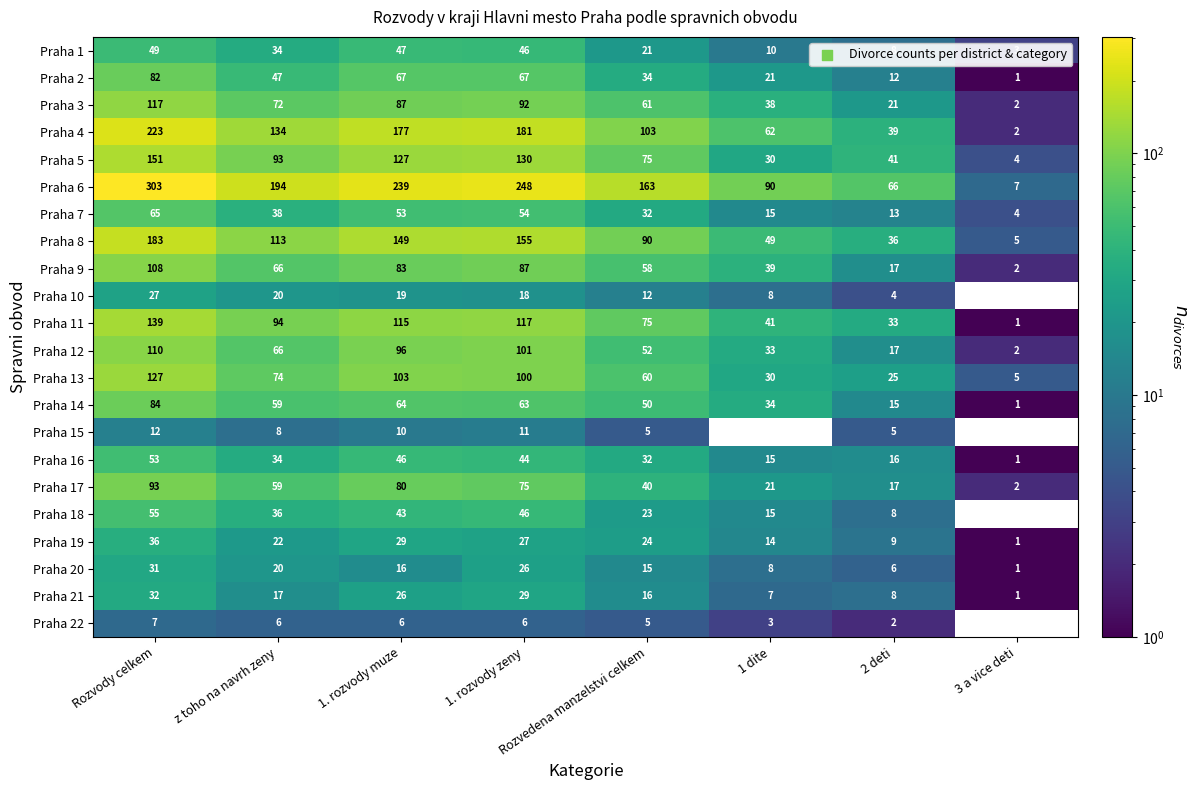

What is the total value across all series at 2 deti?

418